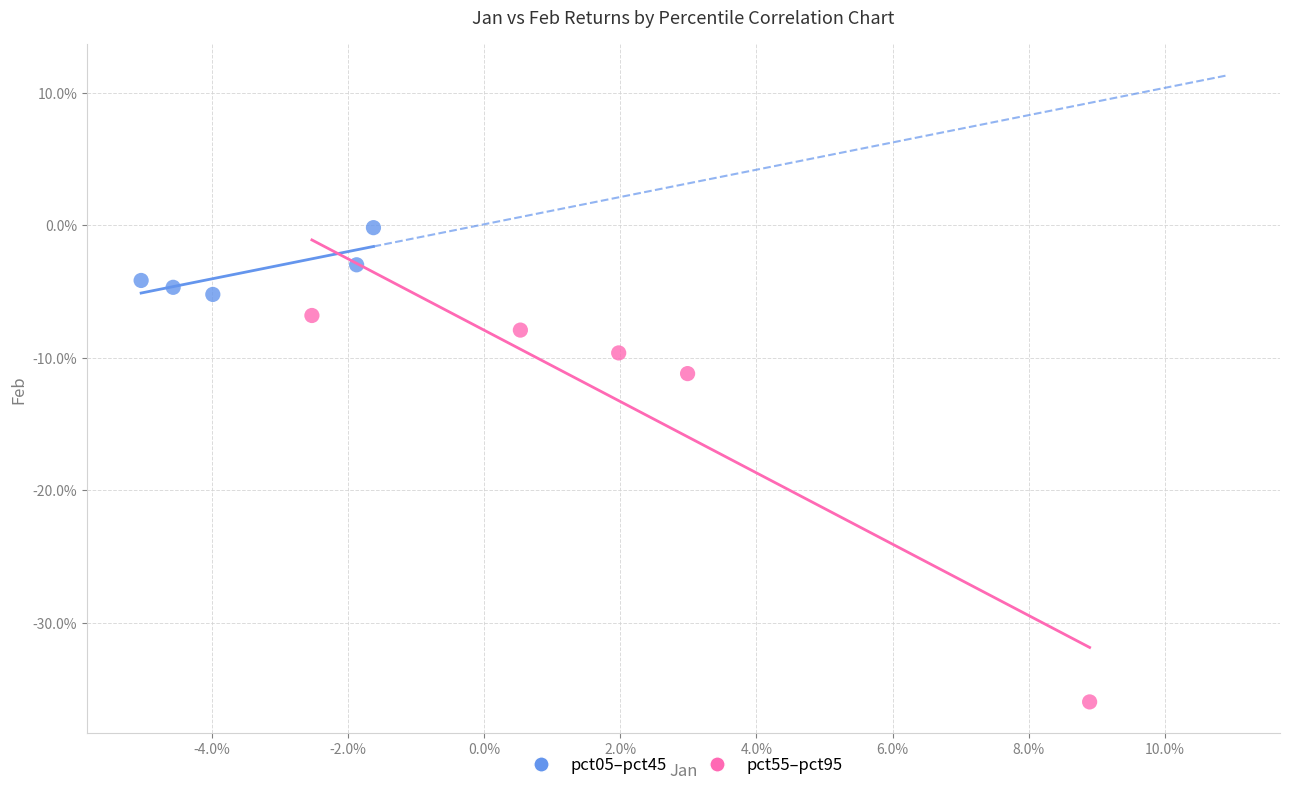

What are all the series names shown in the legend?

pct05–pct45, pct55–pct95